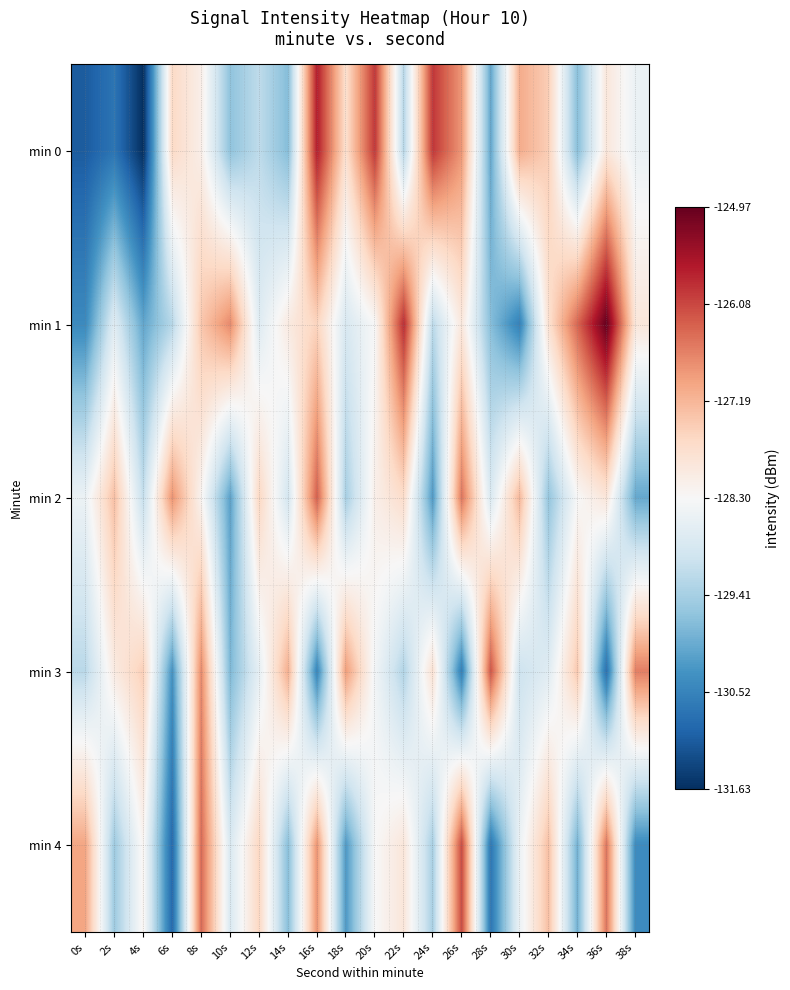

Reading right to left, extract all data points from this chart.

min 0: 38s=-128.5	36s=-127.9	34s=-129.7	32s=-127.5	30s=-127.1	28s=-130.0	26s=-126.8	24s=-125.9	22s=-129.3	20s=-125.9	18s=-127.8	16s=-125.7	14s=-129.7	12s=-129.2	10s=-129.6	8s=-128.1	6s=-127.7	4s=-131.6	2s=-130.7	0s=-131.1
min 1: 38s=-127.9	36s=-125.0	34s=-126.4	32s=-127.8	30s=-130.6	28s=-129.7	26s=-127.9	24s=-129.2	22s=-125.8	20s=-128.3	18s=-128.8	16s=-127.6	14s=-128.0	12s=-128.7	10s=-126.7	8s=-127.4	6s=-129.2	4s=-130.0	2s=-128.7	0s=-130.4
min 2: 38s=-130.0	36s=-127.9	34s=-128.3	32s=-129.6	30s=-127.2	28s=-128.8	26s=-126.5	24s=-130.2	22s=-127.7	20s=-128.1	18s=-129.4	16s=-126.3	14s=-128.9	12s=-127.6	10s=-130.1	8s=-128.2	6s=-126.8	4s=-129.1	2s=-127.3	0s=-128.5
min 3: 38s=-126.6	36s=-130.8	34s=-127.4	32s=-128.7	30s=-129.0	28s=-126.2	26s=-130.6	24s=-127.8	22s=-129.3	20s=-128.4	18s=-126.9	16s=-130.5	14s=-127.1	12s=-128.6	10s=-129.8	8s=-126.7	6s=-130.3	4s=-127.5	2s=-128.0	0s=-129.2
min 4: 38s=-130.4	36s=-126.5	34s=-129.9	32s=-127.3	30s=-128.5	28s=-130.7	26s=-126.1	24s=-129.4	22s=-127.9	20s=-128.3	18s=-130.2	16s=-126.8	14s=-129.7	12s=-127.6	10s=-128.8	8s=-126.4	6s=-130.9	4s=-128.2	2s=-129.5	0s=-127.0